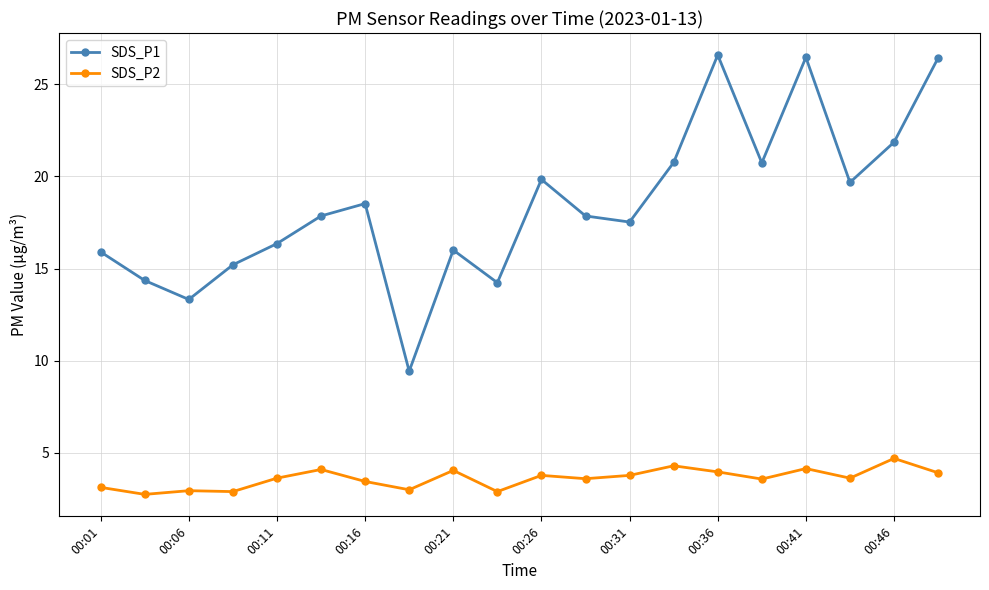

How many values in the SDS_P1 series exceed 17?

12